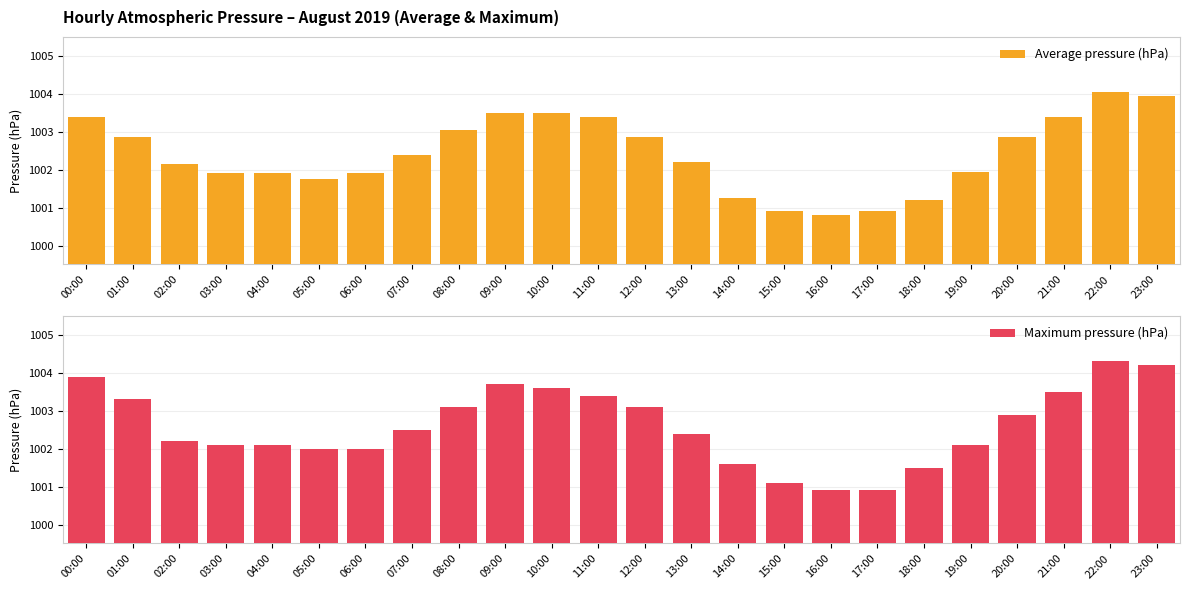

At how many categories does at least one series exceed 1002?

17